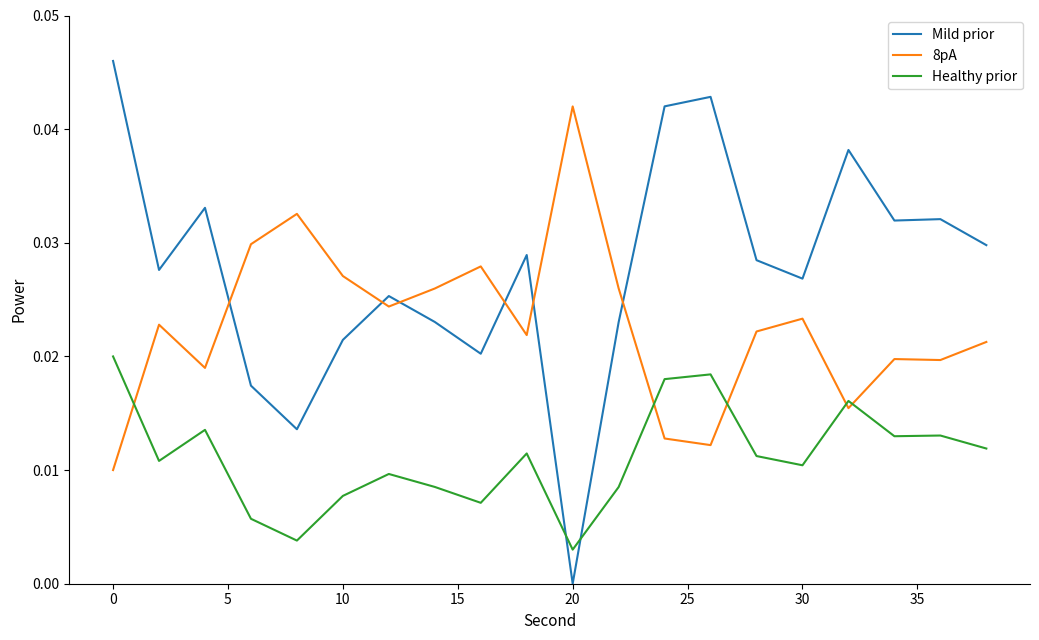

True or false: Mild prior has more than 0 interior local peaks.

True